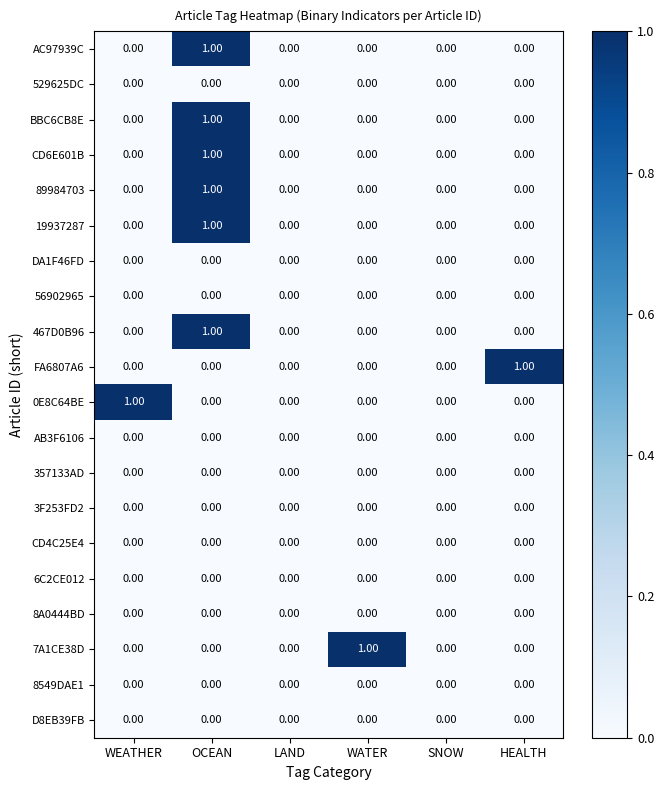

Which series changed the most between LAND and WATER?

7A1CE38D